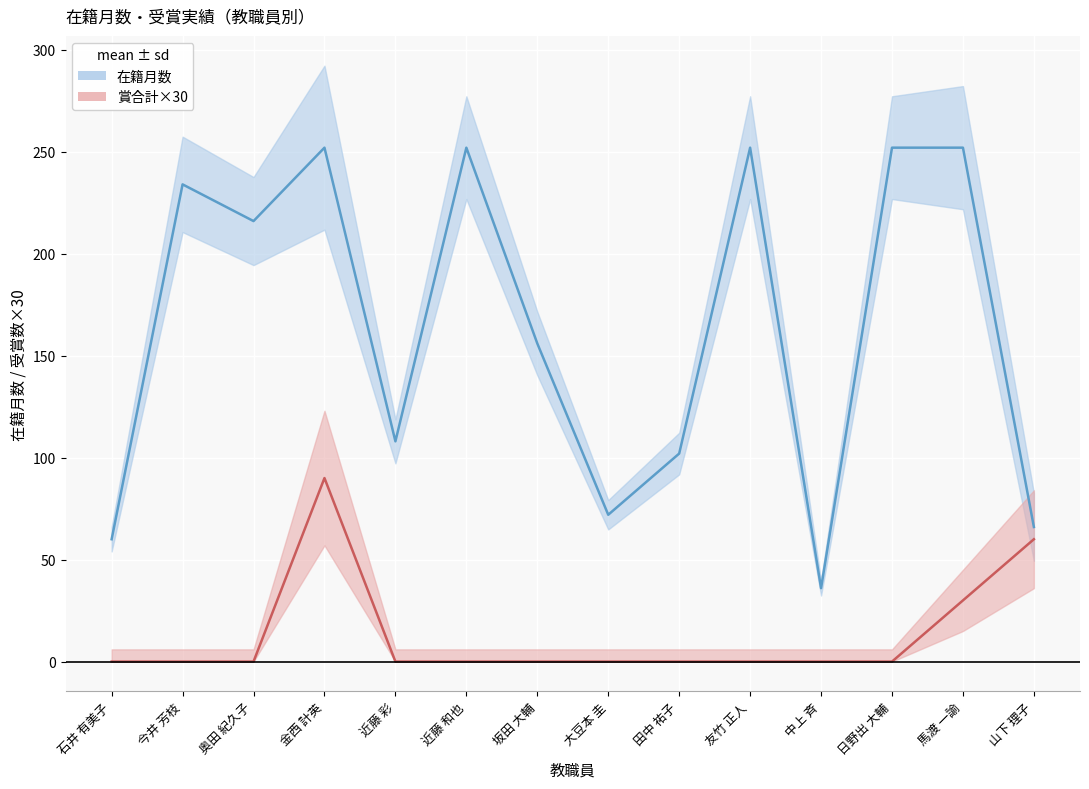

Between 近藤 彩 and 近藤 和也, which series saw the biggest shift?

在籍月数